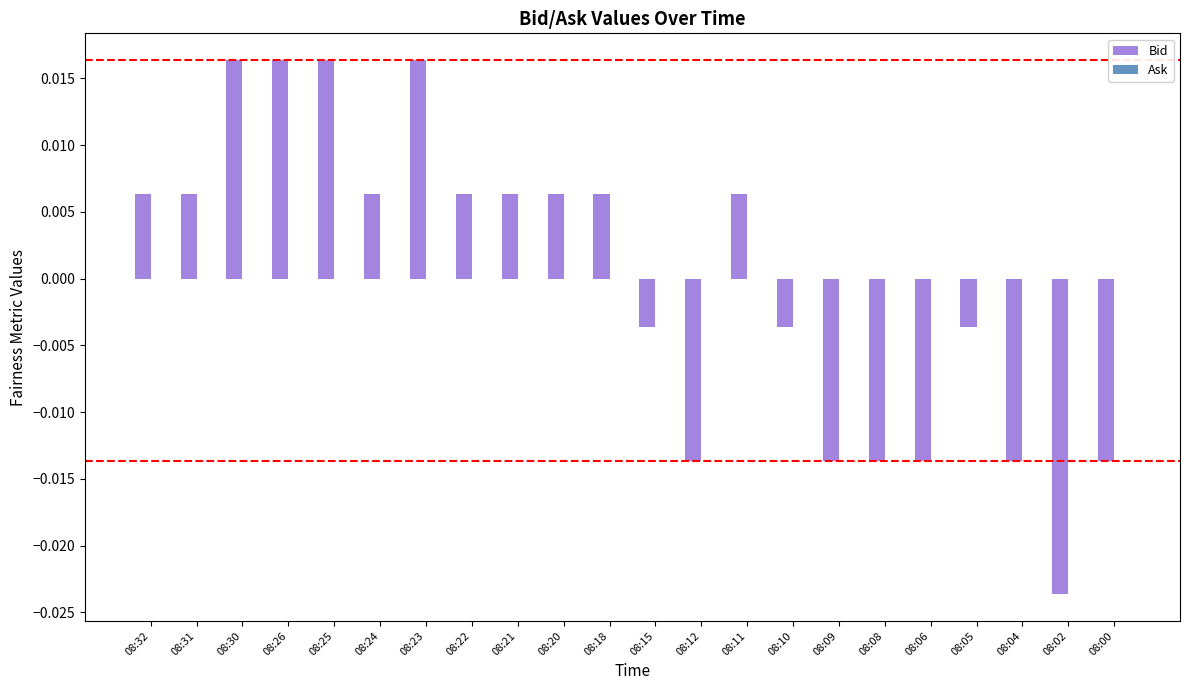

Between 08:06 and 08:24, which is larger?

08:24